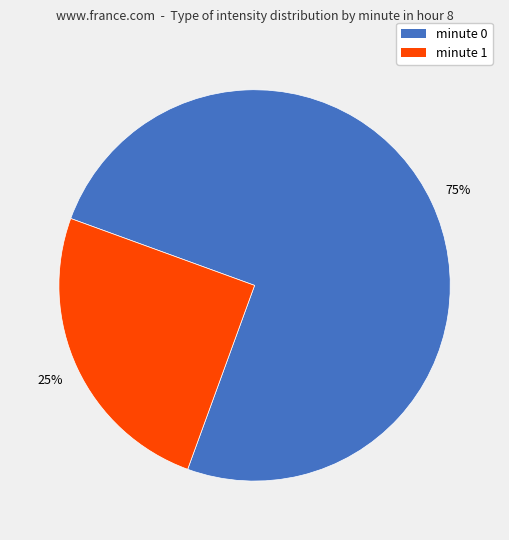

What percentage is the minute 0 slice, to the nearest percent?

75%